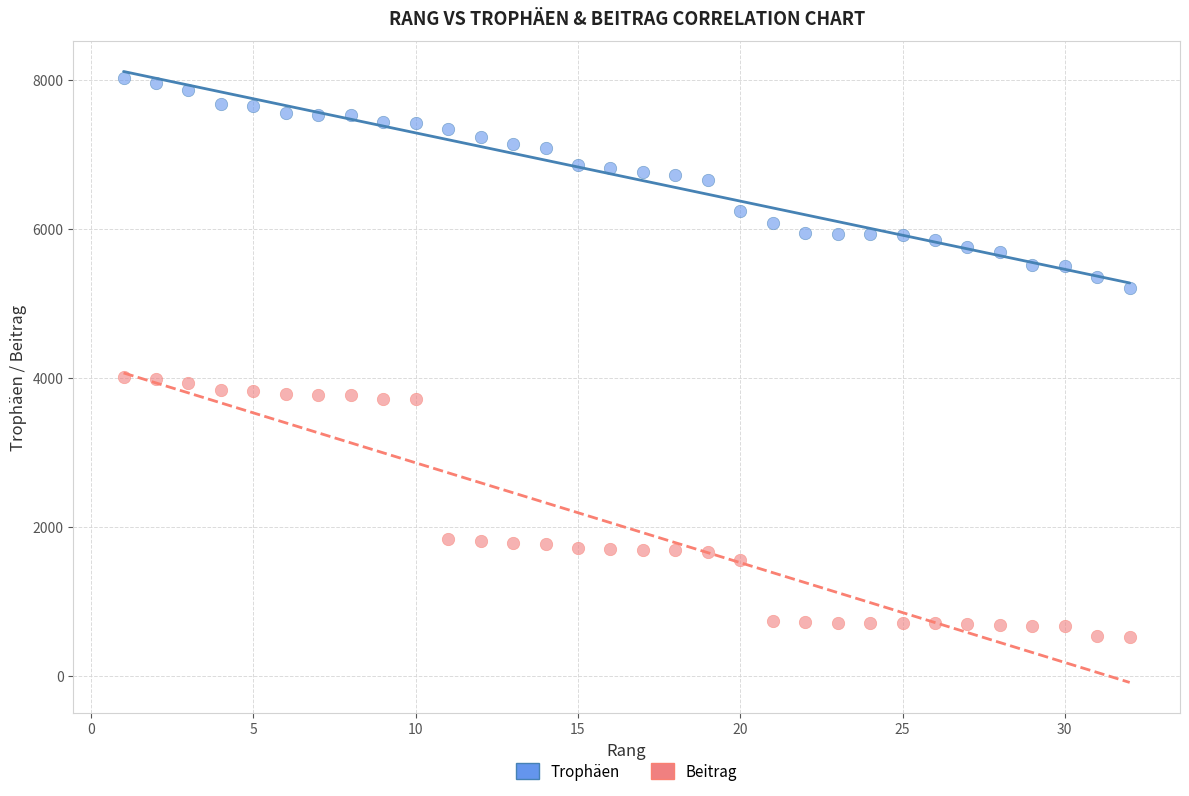

Which series has the widest spread of Y values?

Beitrag